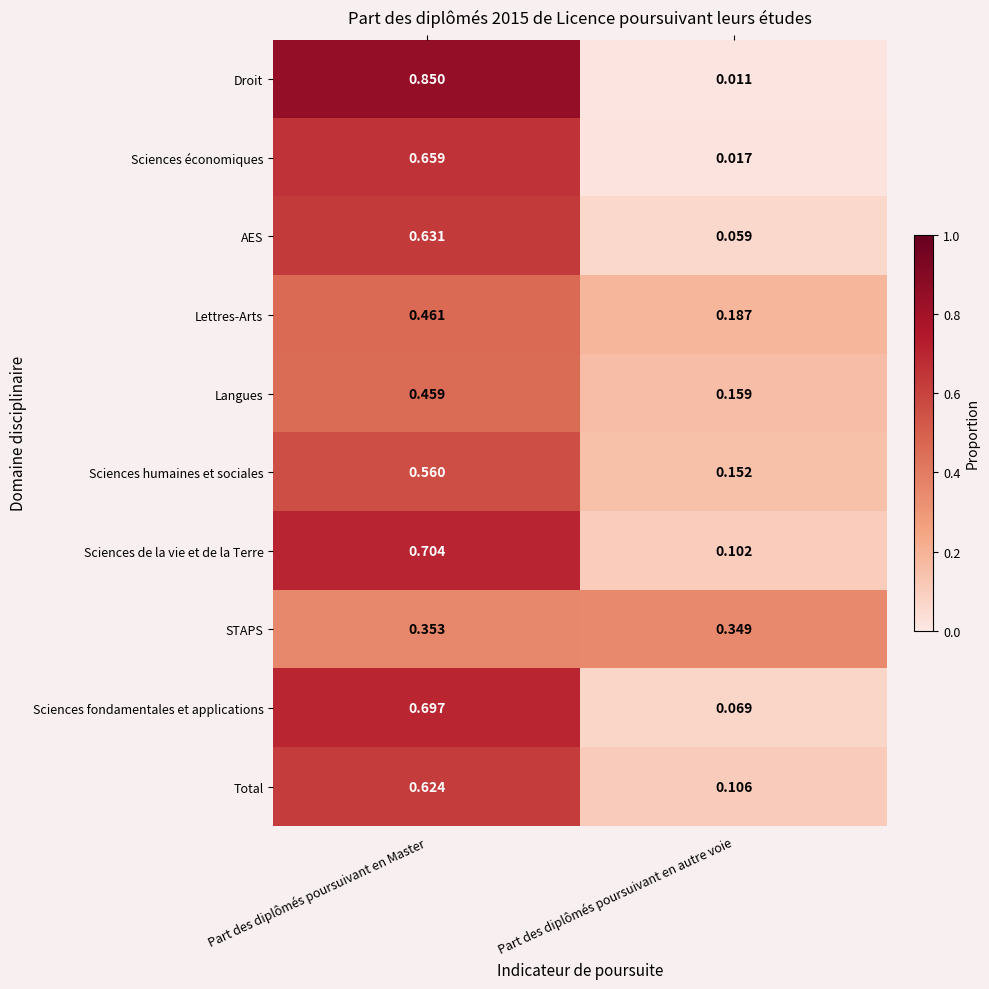

At which label is Sciences humaines et sociales closest to 0?

Part des diplômés poursuivant en autre voie